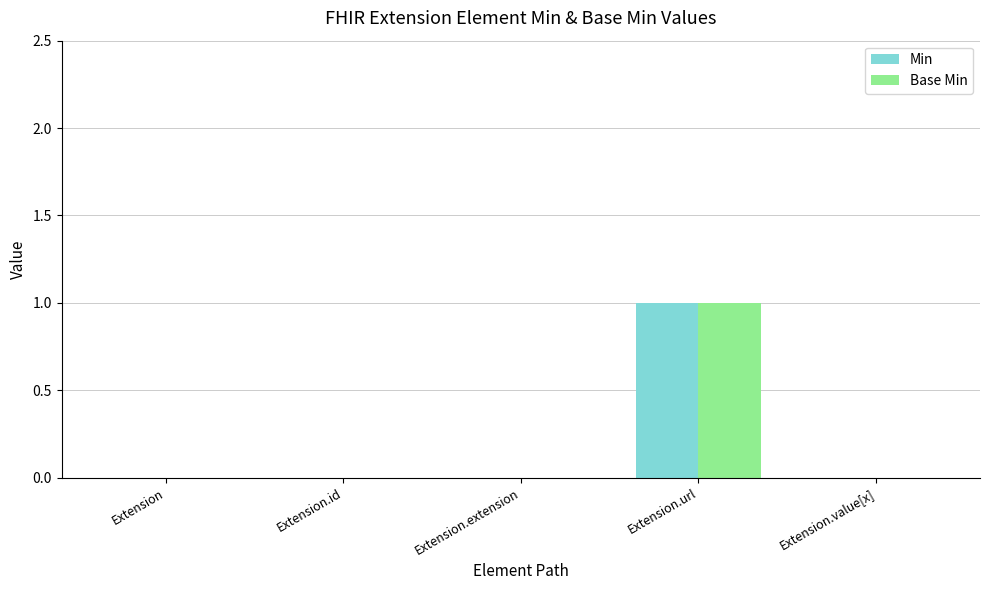

Which category has the highest value in the Base Min series?

Extension.url